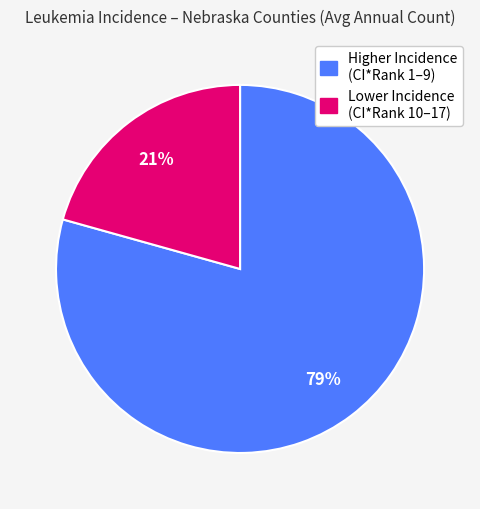

Is there any slice that represents more than half of the pie?

Yes